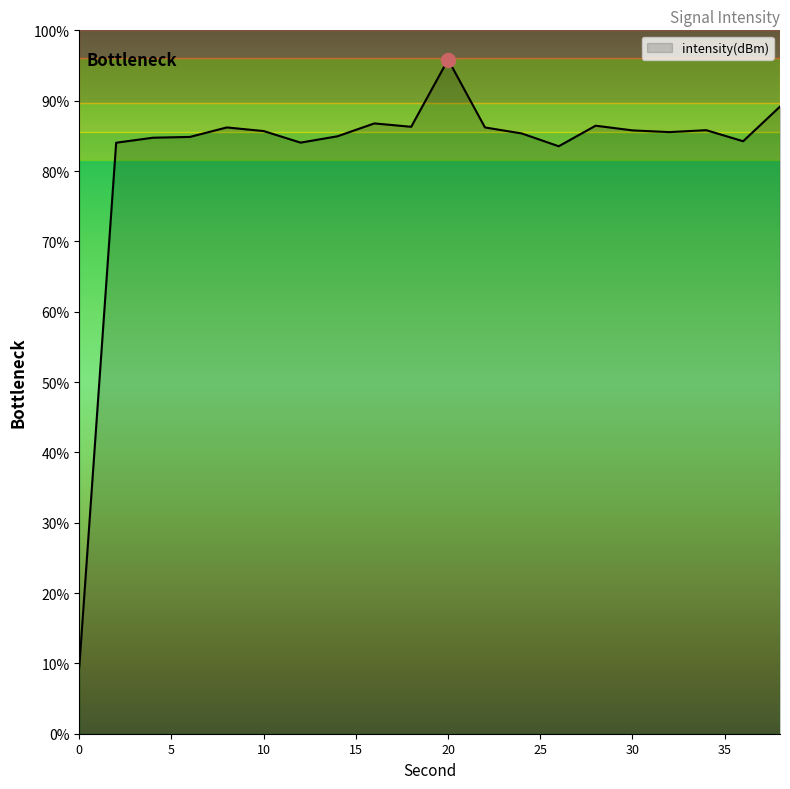

Which has a higher value, 14 or 26?

14